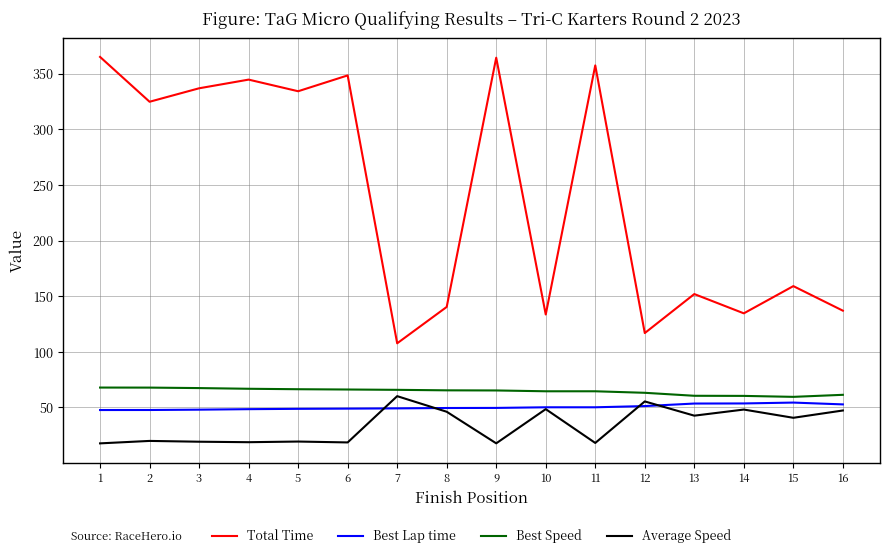

What is the maximum value shown in the chart?

365.1